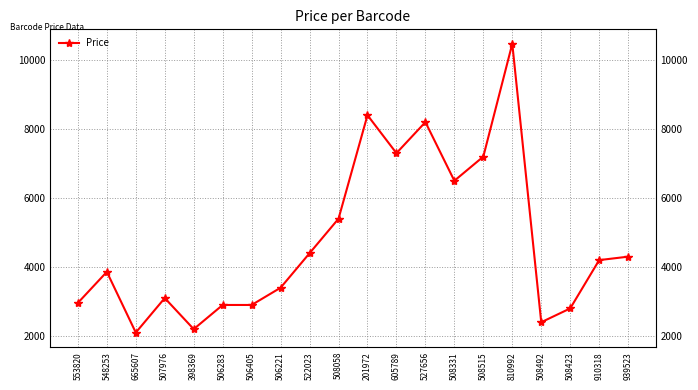

Is it true that the value at 527656 is 13867?

False